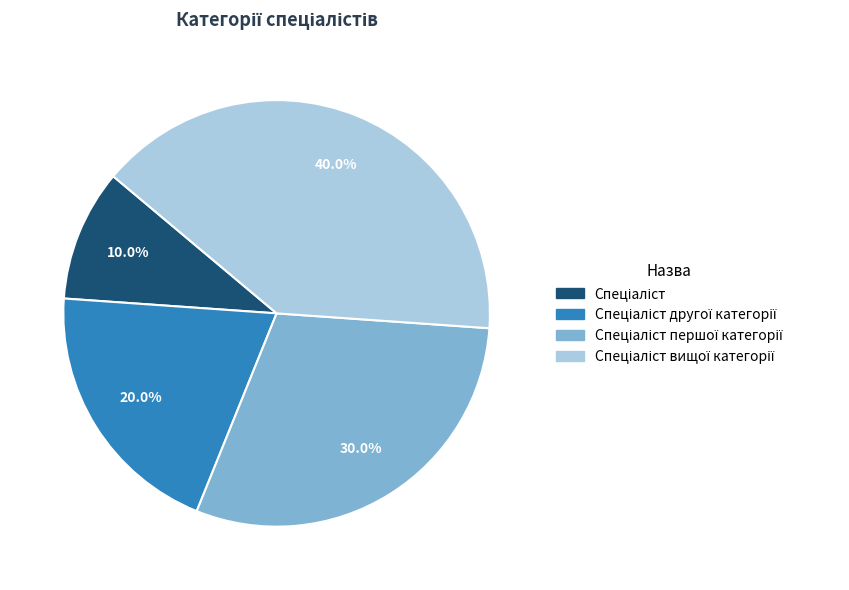

Does any single category account for the majority?

No